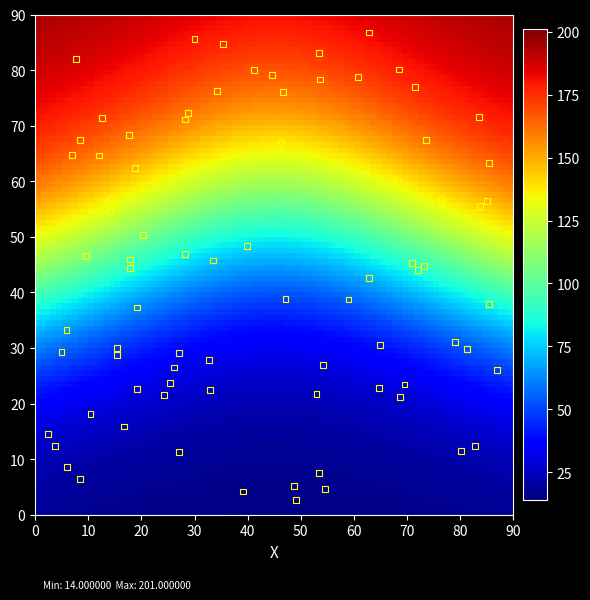

What is the range of X values (max minus min)?

84.4